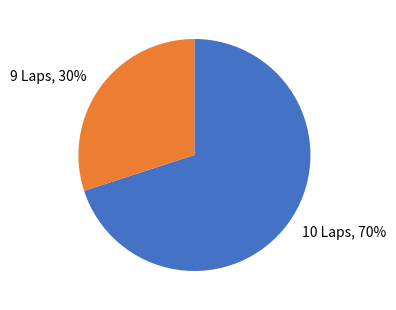

Count the number of slices in the pie.

2